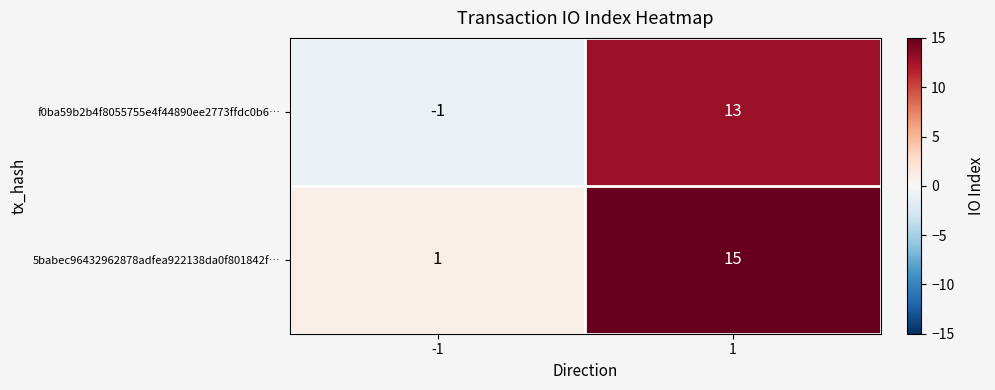

What is the difference between the 5babec96432962878adfea922138da0f801842f… values at -1 and 1?

14